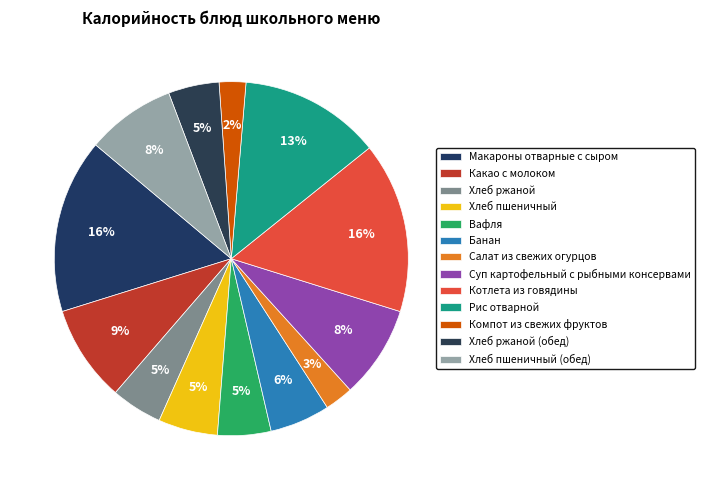

Between Рис отварной and Какао с молоком, which is larger?

Рис отварной